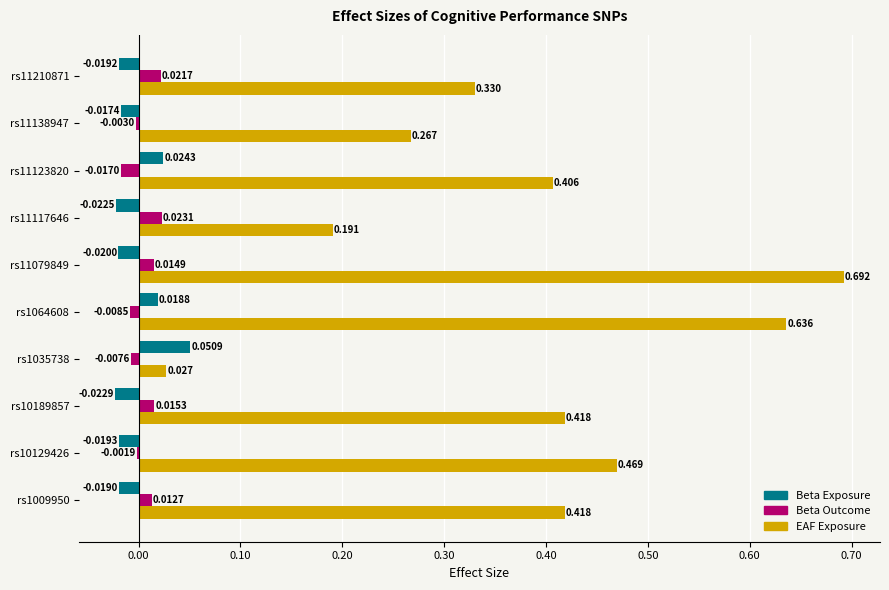

Is the value of Beta Exposure at rs1009950 greater than the value of Beta Outcome at rs10129426?

No